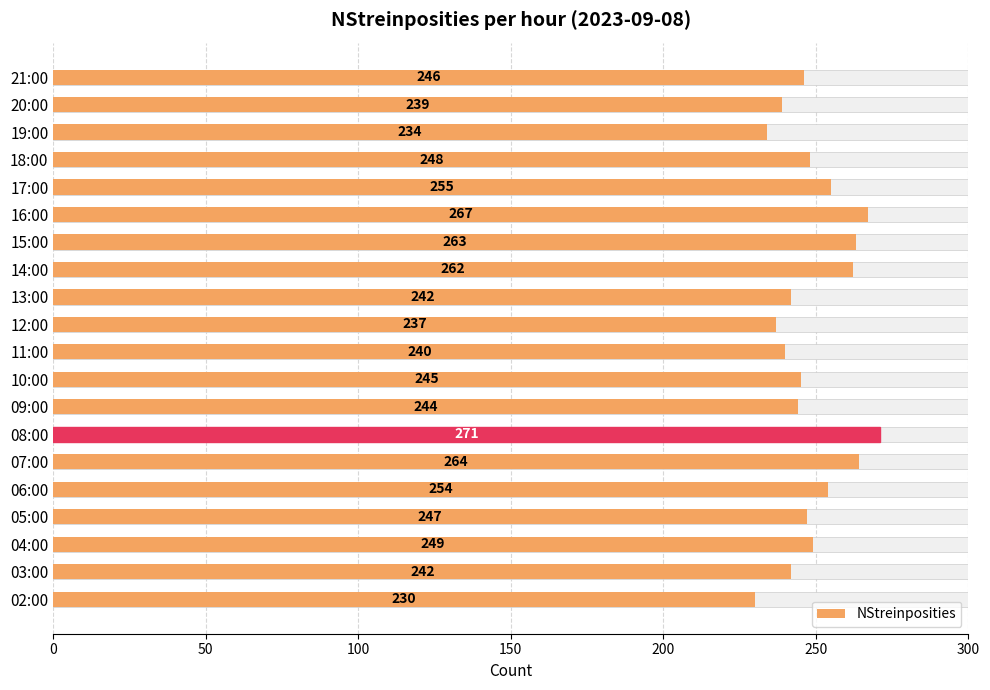

What is the approximate value at 02:00, to the nearest 5?

230